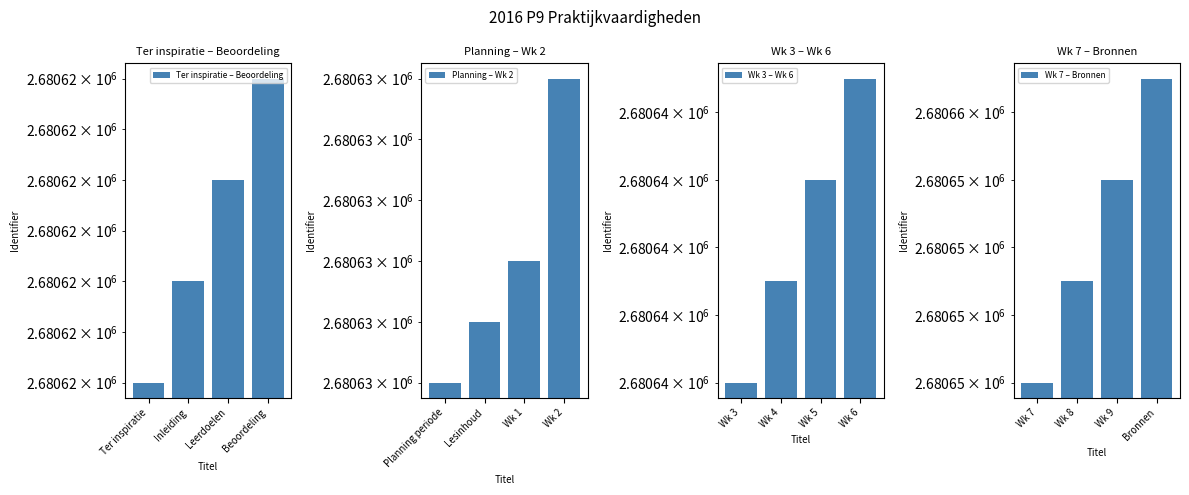

What is the label of the 4th bar from the left?

Beoordeling